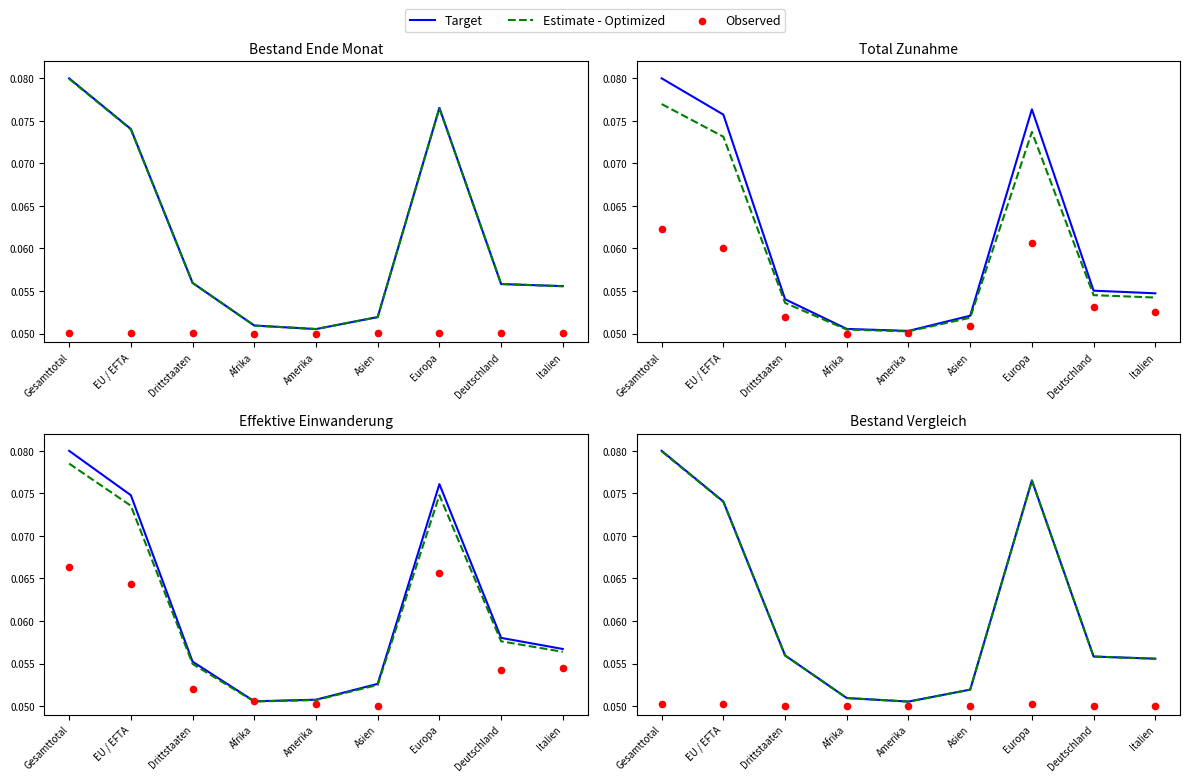

What is the total value across all series at Afrika?

0.2